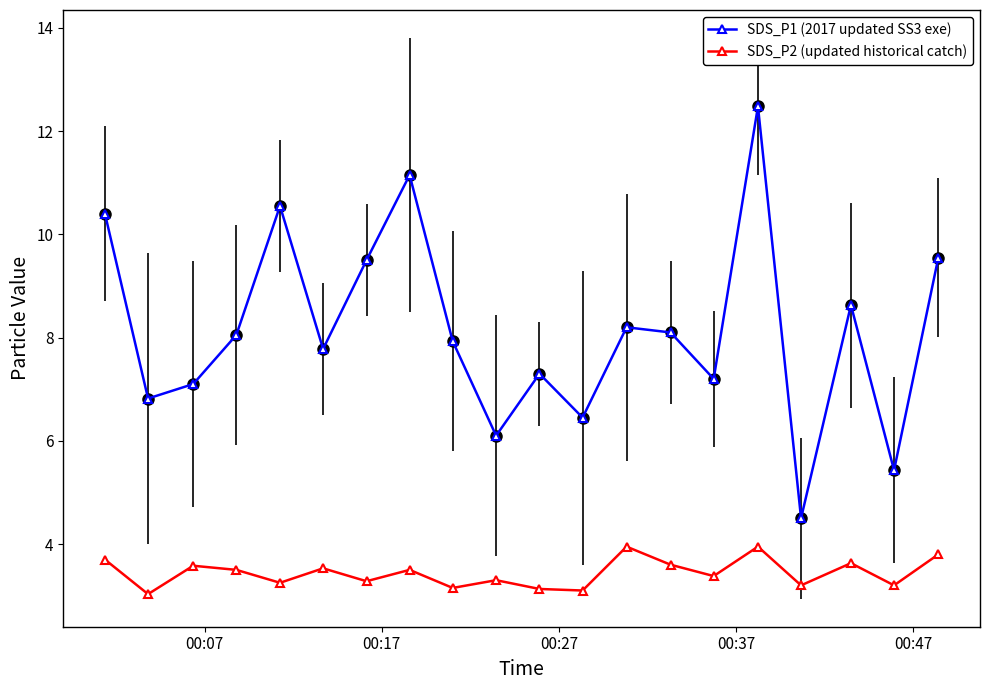

What is the maximum value for SDS_P1 (2017 updated SS3 exe)?

12.5